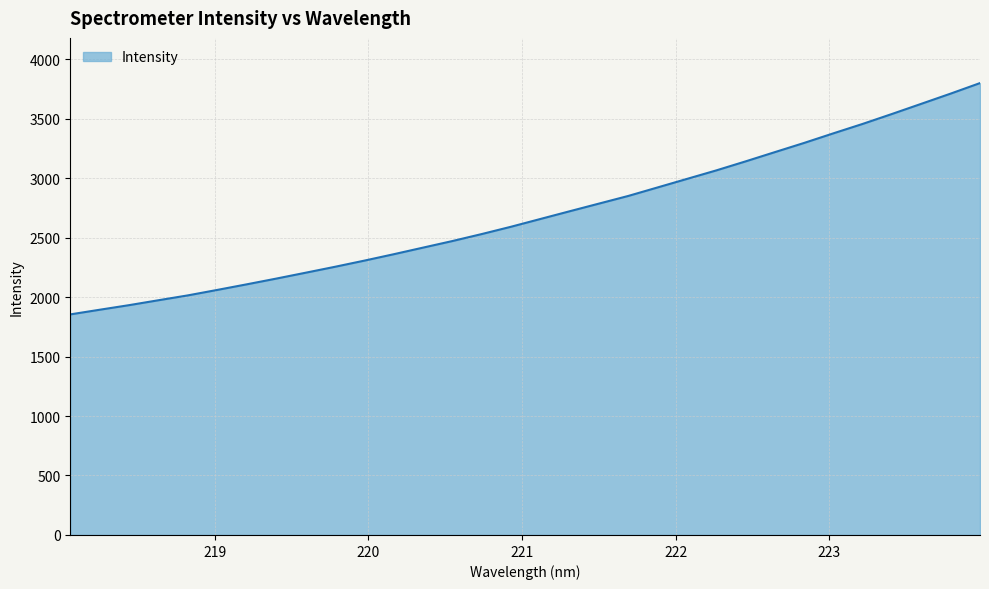

What is the smallest value displayed?

1854.4